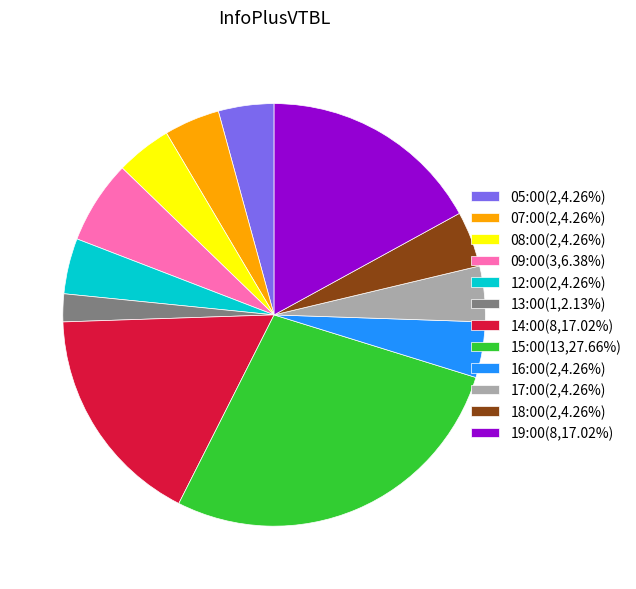

Does 12:00(2,4.26%) represent more than half of the total?

No